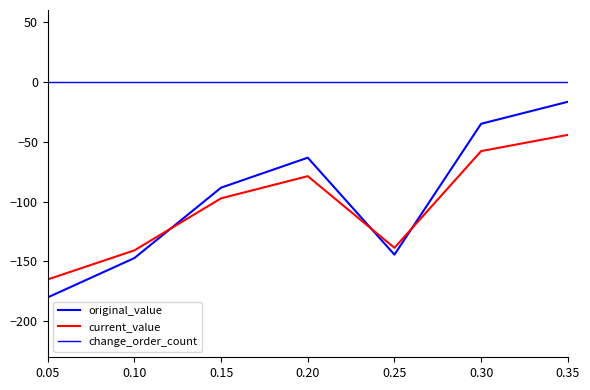

What is the difference between the maximum and second lowest values in the original_value series?

130.5